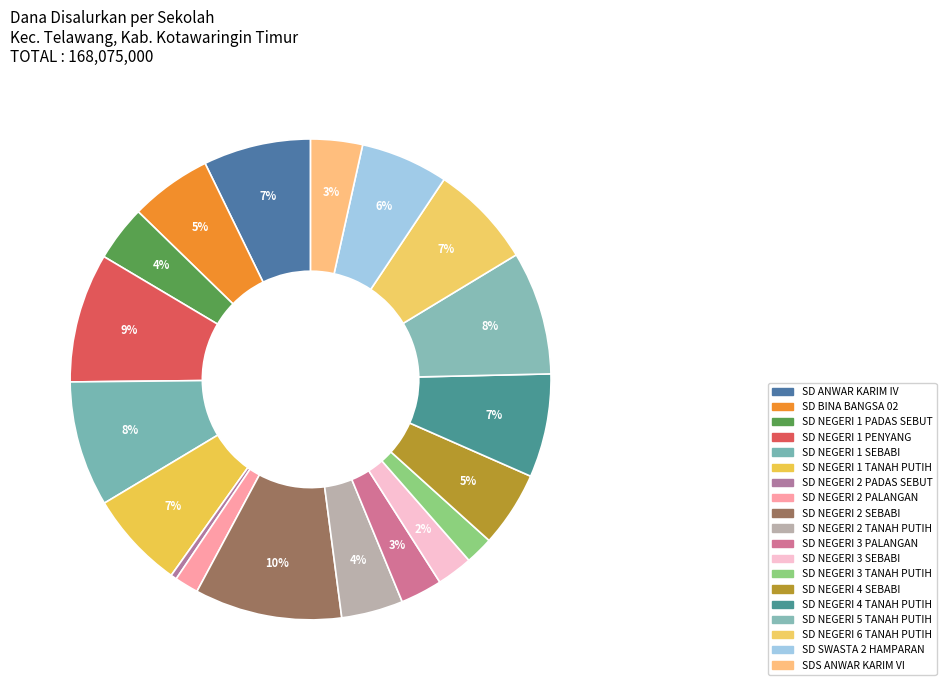

What portion of the pie excludes SD NEGERI 1 PENYANG?

91.3%